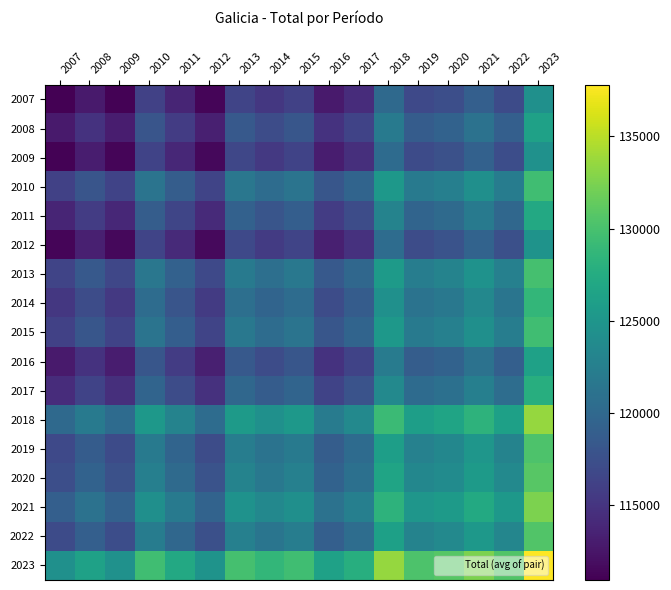

What is the greatest value displayed?

137788.0